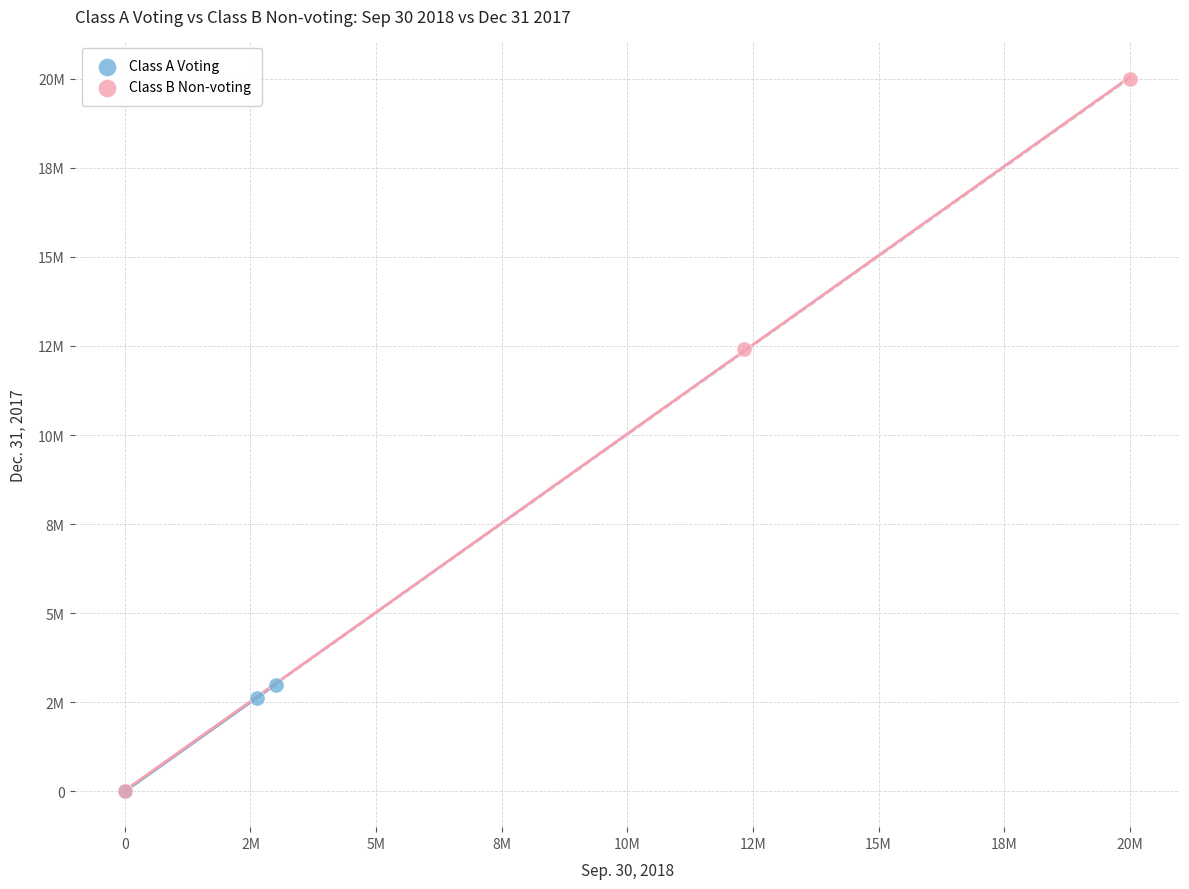

Which series has the widest spread of Y values?

Class B Non-voting